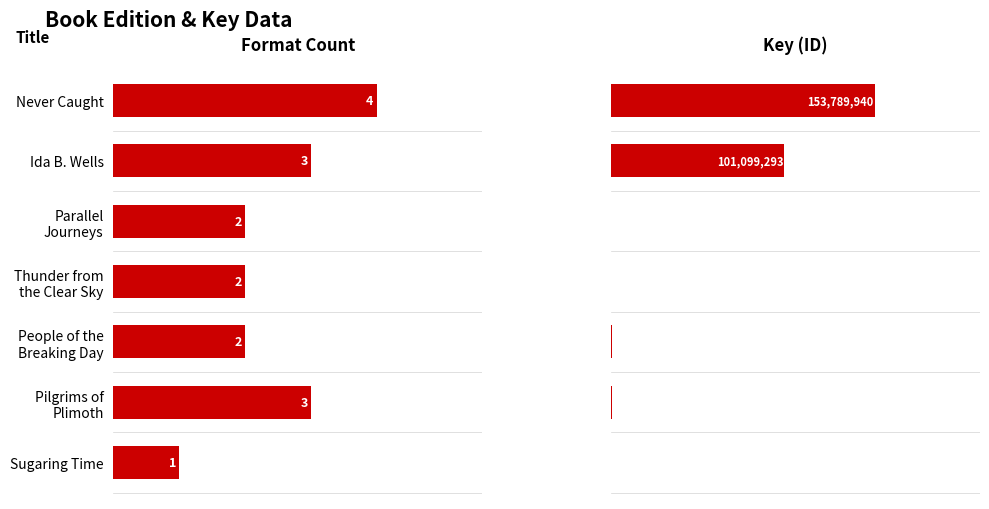

Are the bars grouped side by side (vs. stacked)?

Yes